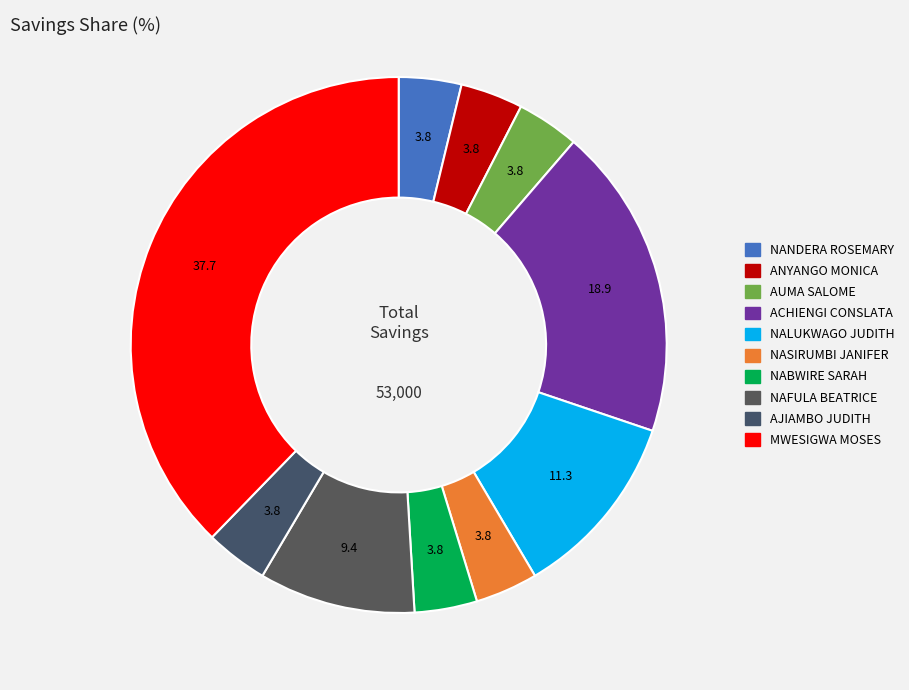

To the nearest percent, what is the difference between the NAFULA BEATRICE and NASIRUMBI JANIFER slice percentages?

6%